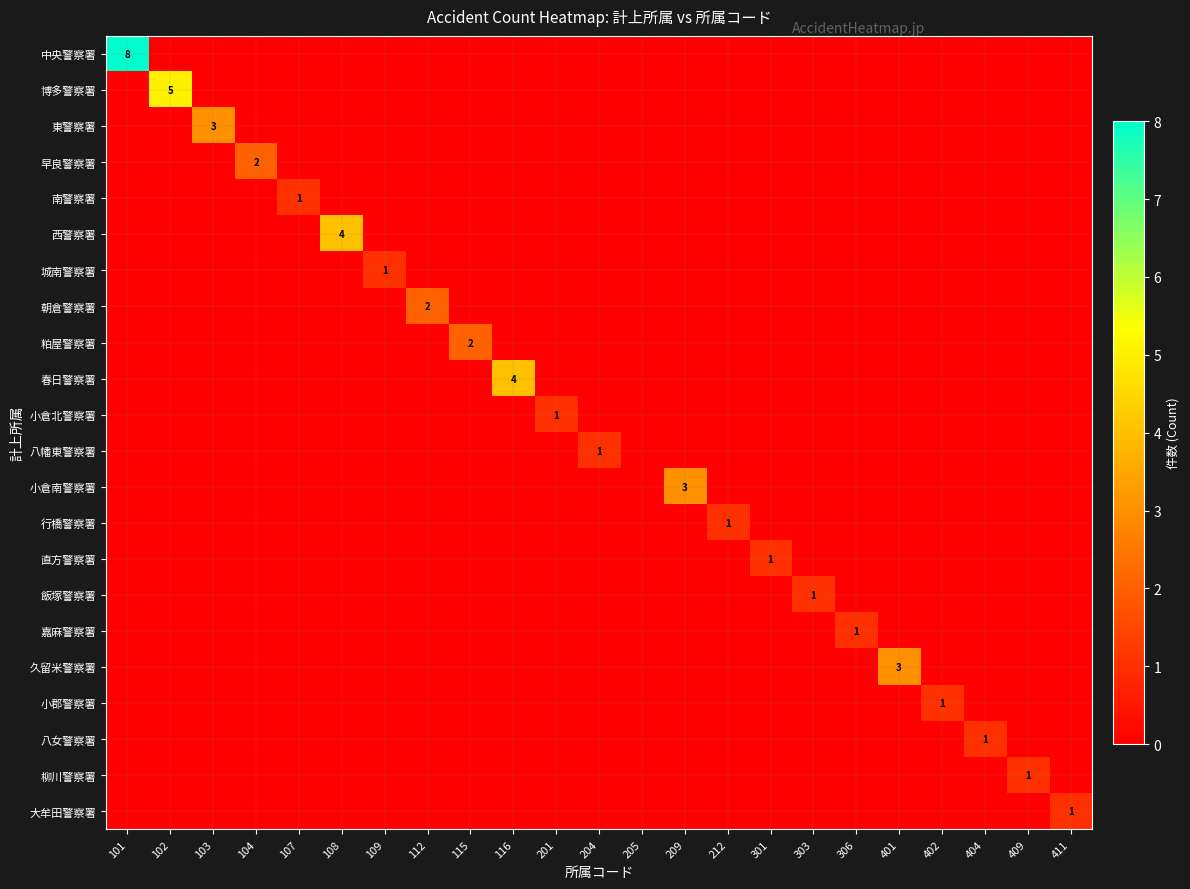

Is it true that 八幡東警察署 equals 1 at 303?

False